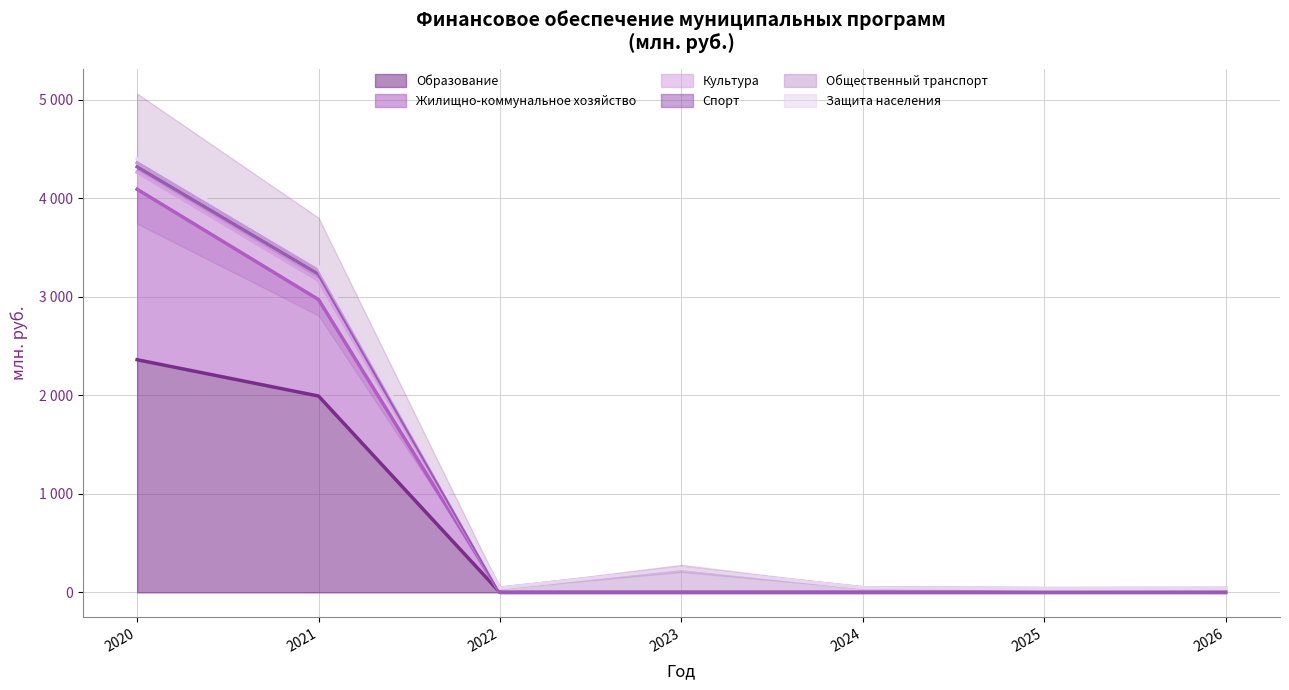

List the labels in order of Образование value, smallest first.

2022, 2023, 2024, 2025, 2026, 2021, 2020